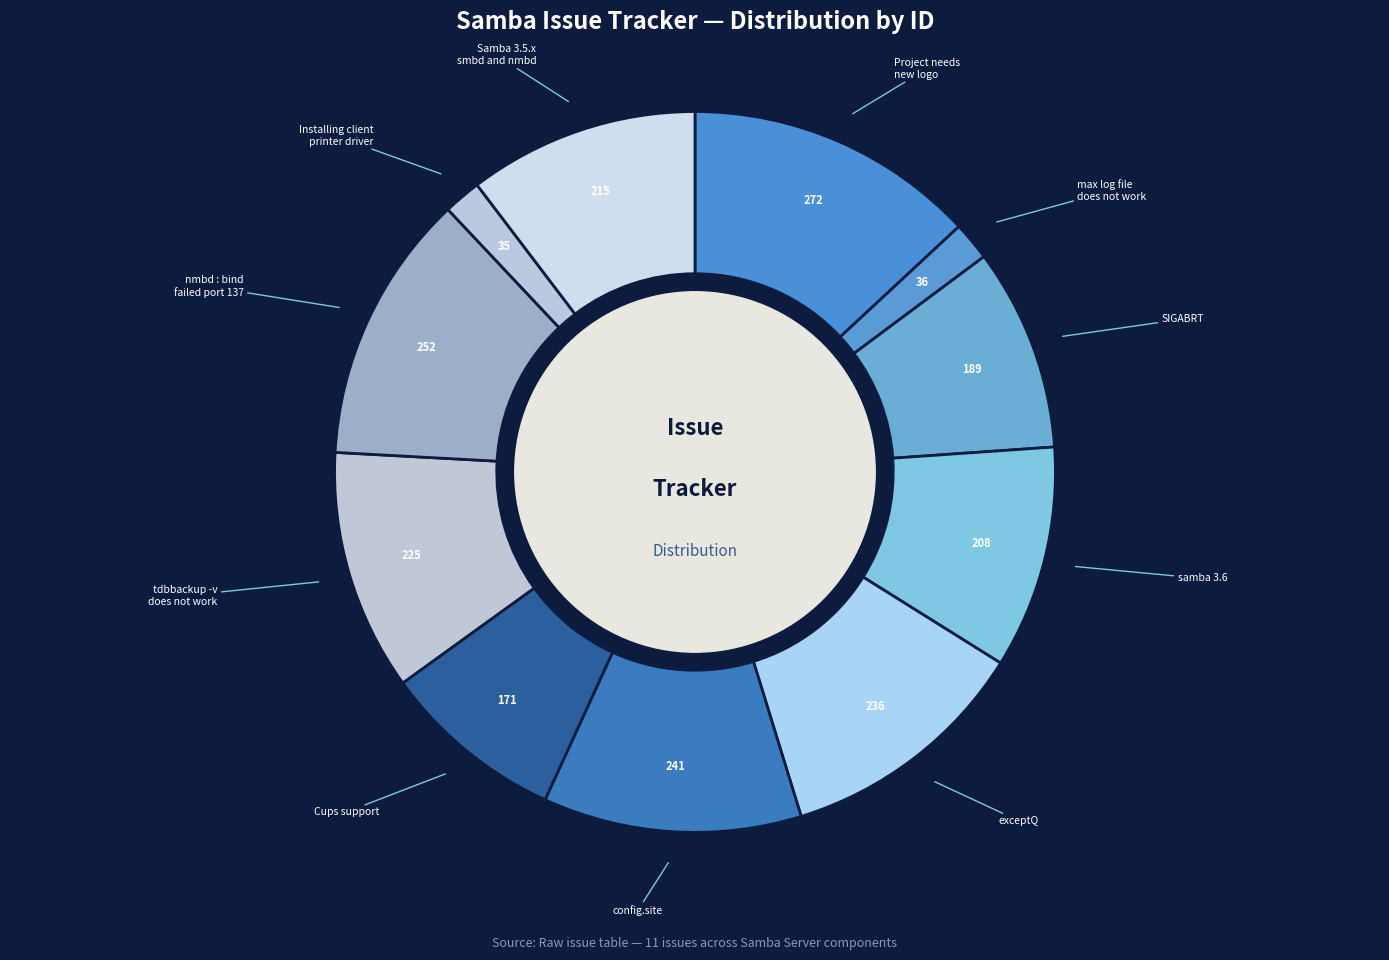

What is the largest slice in the pie chart?

Project needs new logo